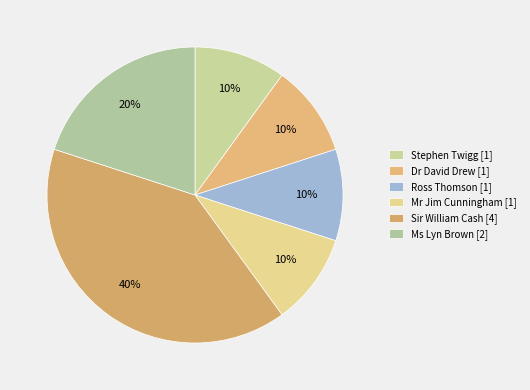

Which category has the biggest portion of the pie?

Sir William Cash [4]